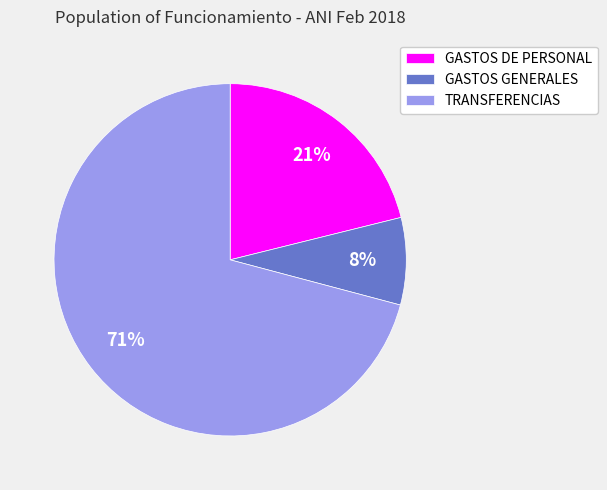

Which has a higher value, GASTOS DE PERSONAL or TRANSFERENCIAS?

TRANSFERENCIAS